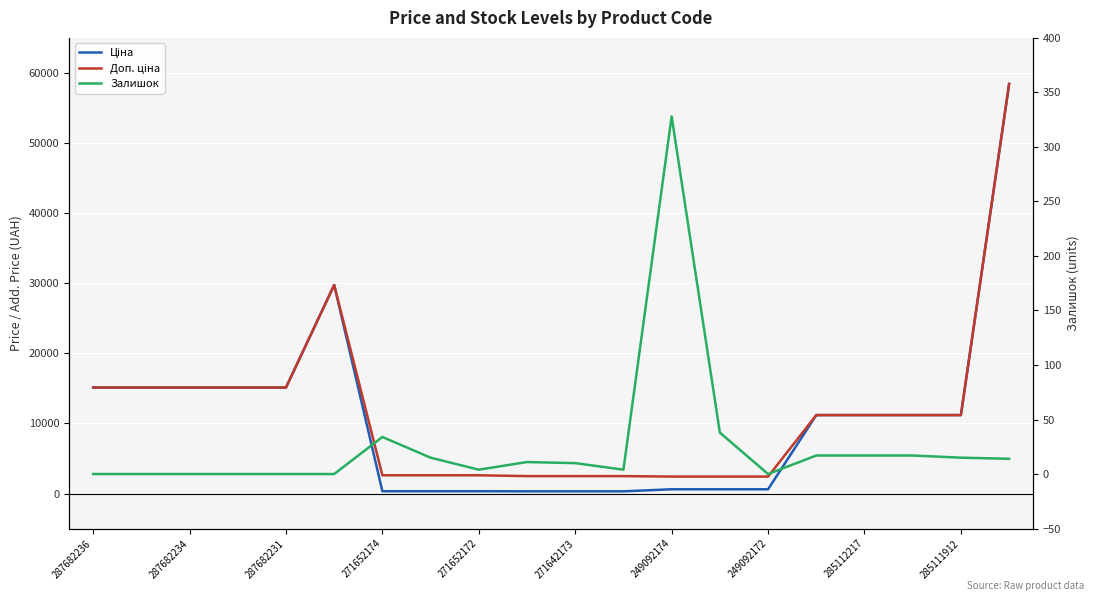

Does the chart display data point markers on the line(s)?

No